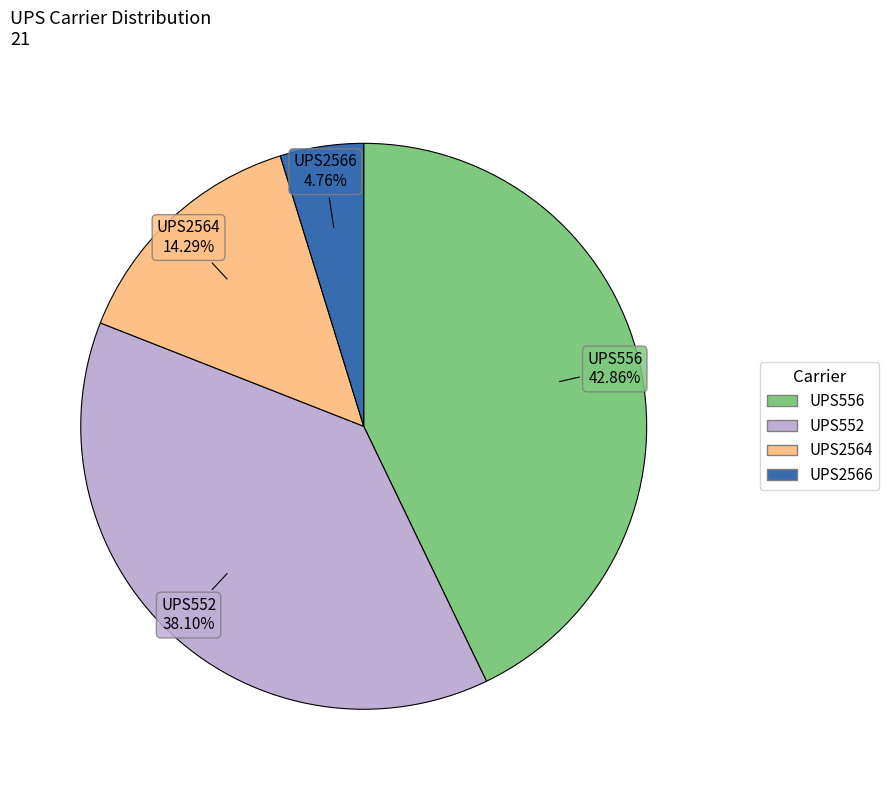

Is there any slice that represents more than half of the pie?

No